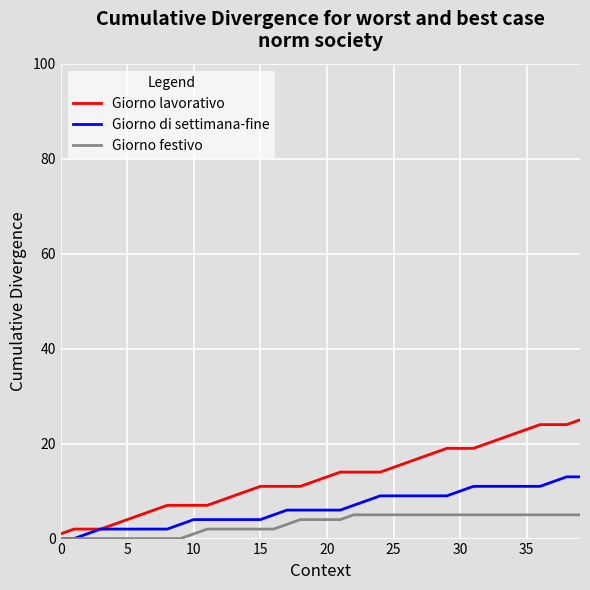

Which series has the widest spread of values?

Giorno lavorativo